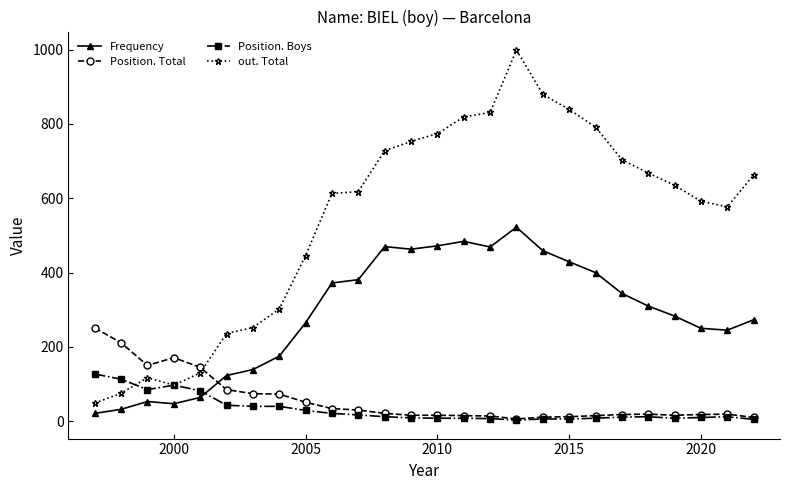

True or false: out. Total and Frequency cross at least once.

False